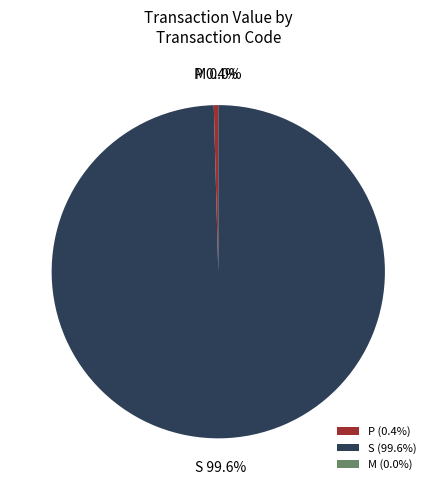

Is it true that S is 13% of the pie?

False